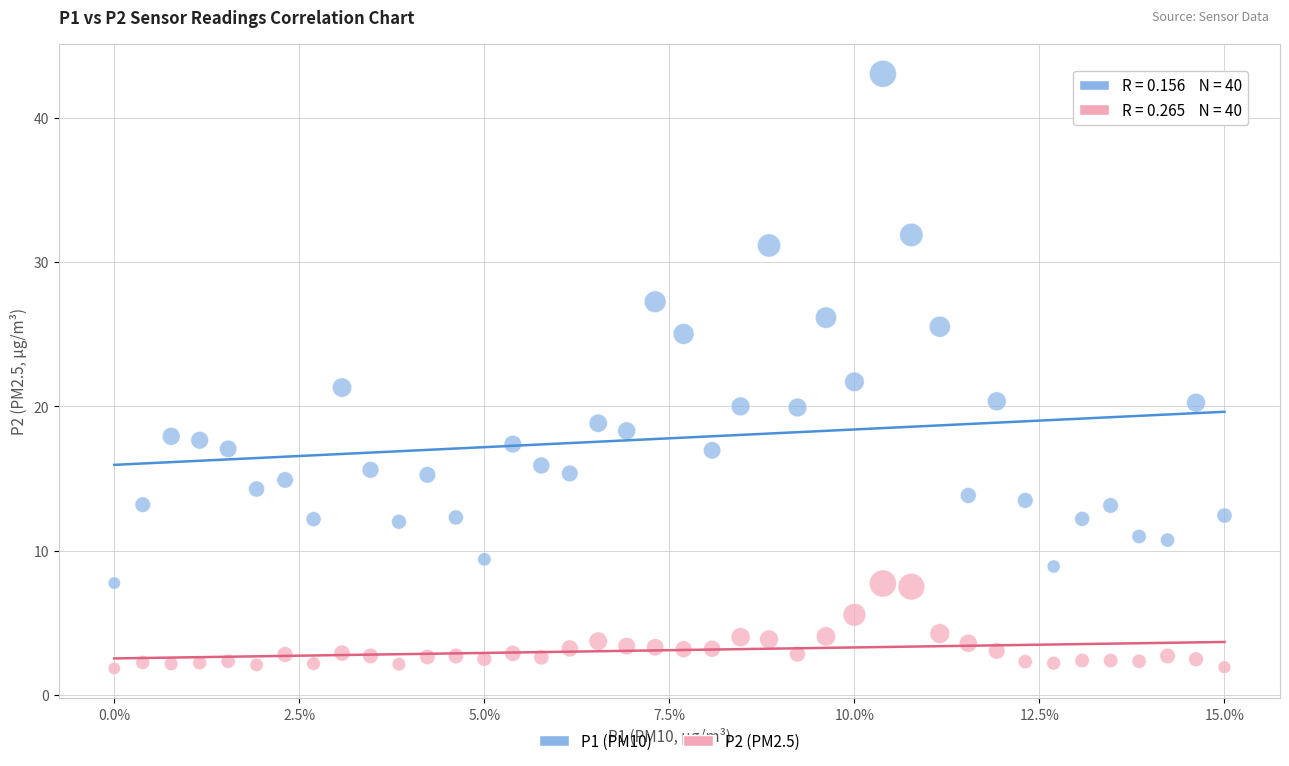

Which series reaches the maximum Y coordinate?

P1 (PM10)